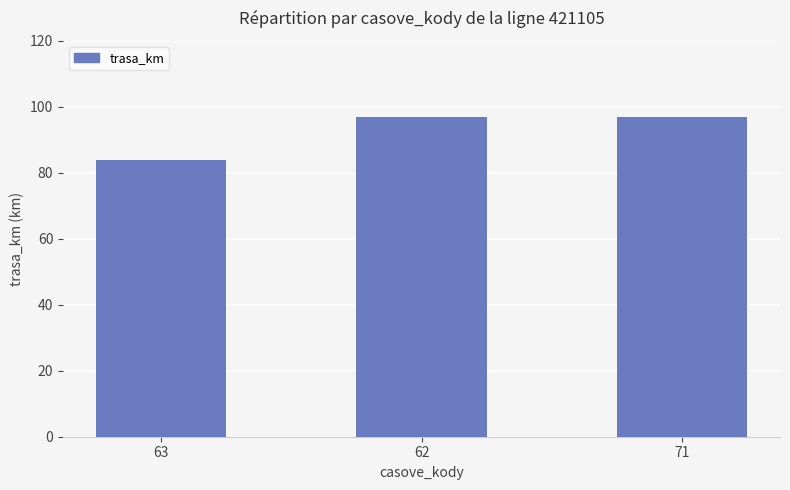

What is the label of the 3rd bar from the right?

63